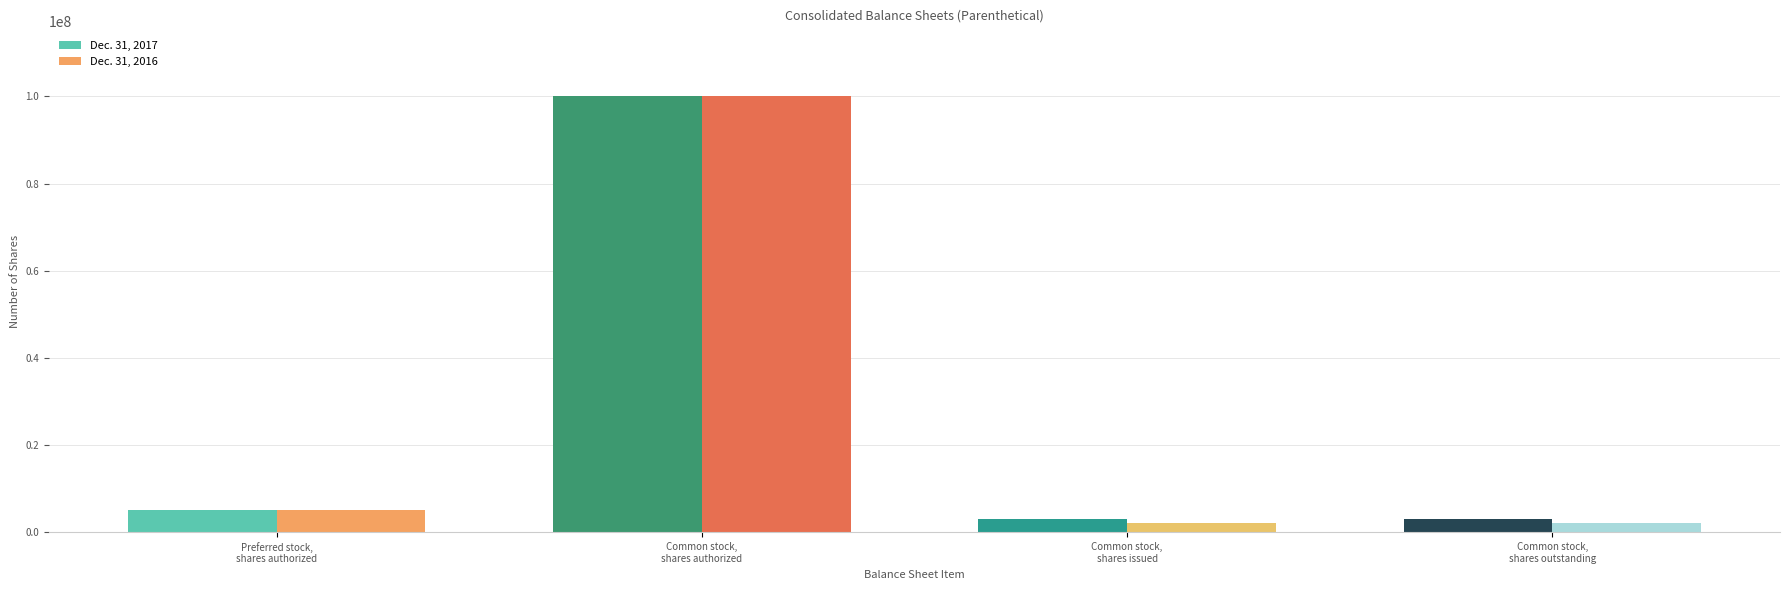

What is the sum of all Dec. 31, 2016 values?

109168000